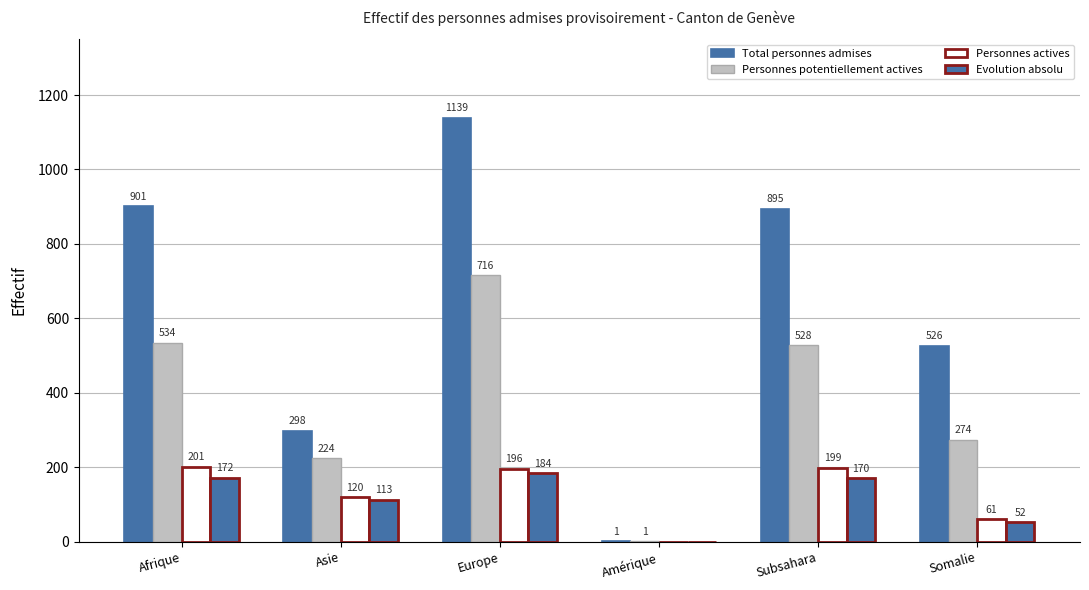

How many categories are shown in the chart?

6